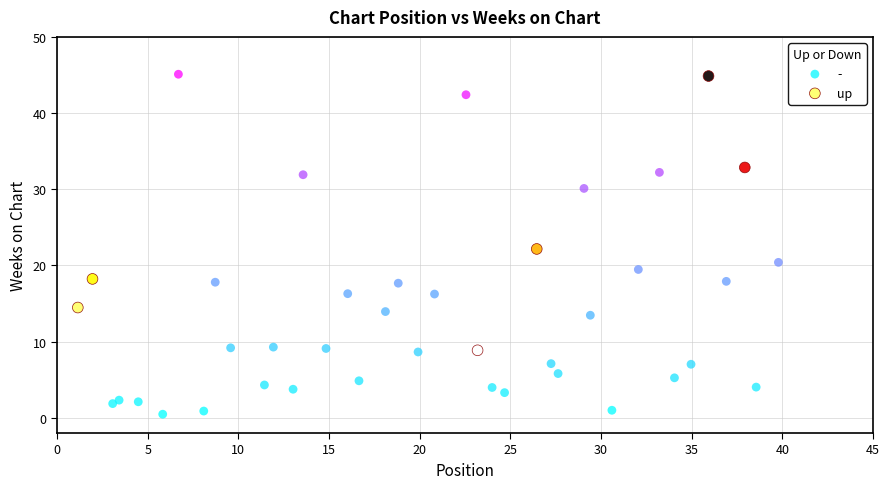

Which series has the largest Y range (max minus min)?

-